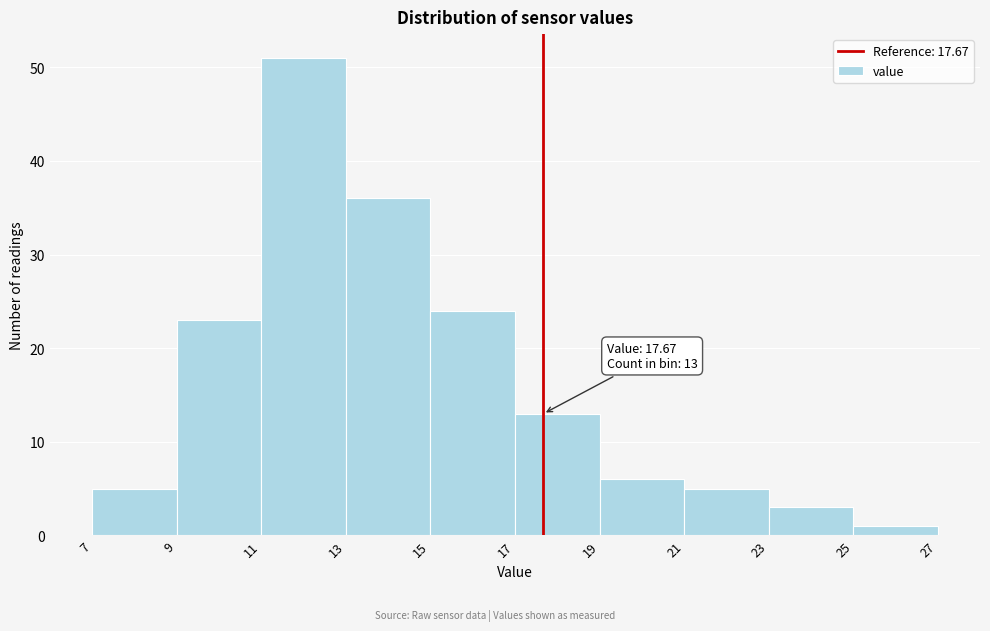

Over which range of the x-axis is the bar tallest?

11 to 13